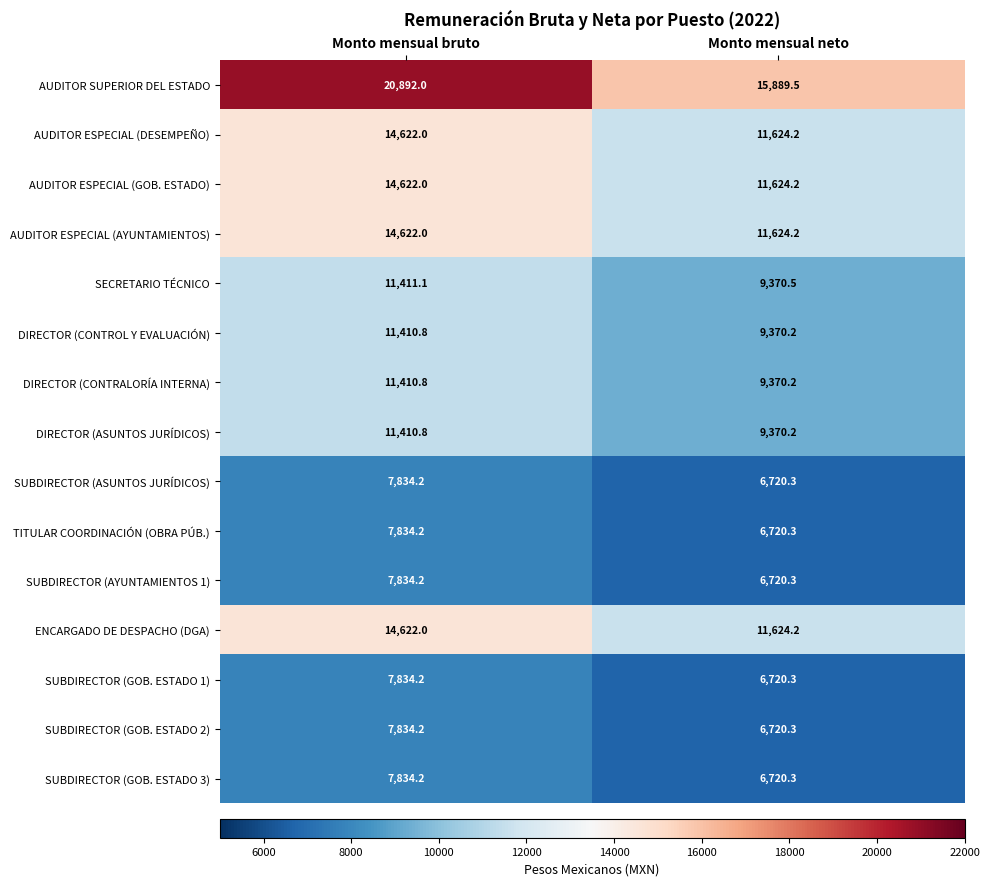

At which label does SECRETARIO TÉCNICO first exceed 11411?

Monto mensual bruto